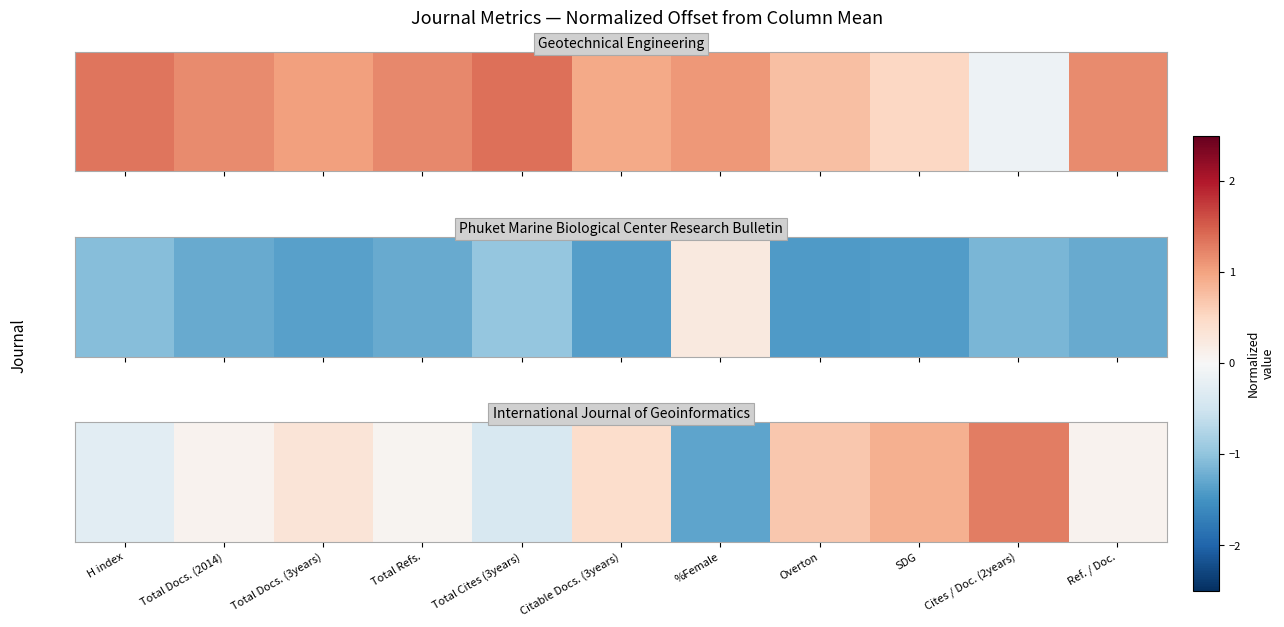

Where is the data nearest to the value 0?

Total Refs.